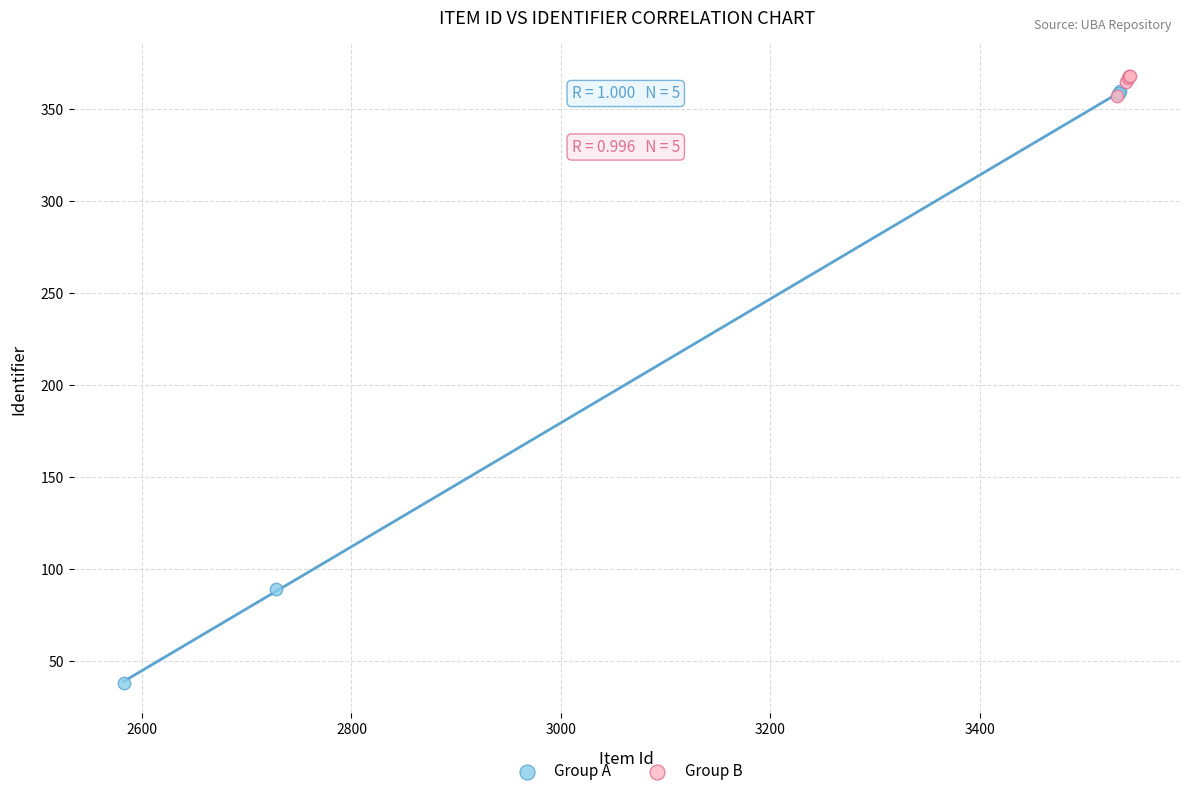

Which series contains the lowest Y value?

Group A